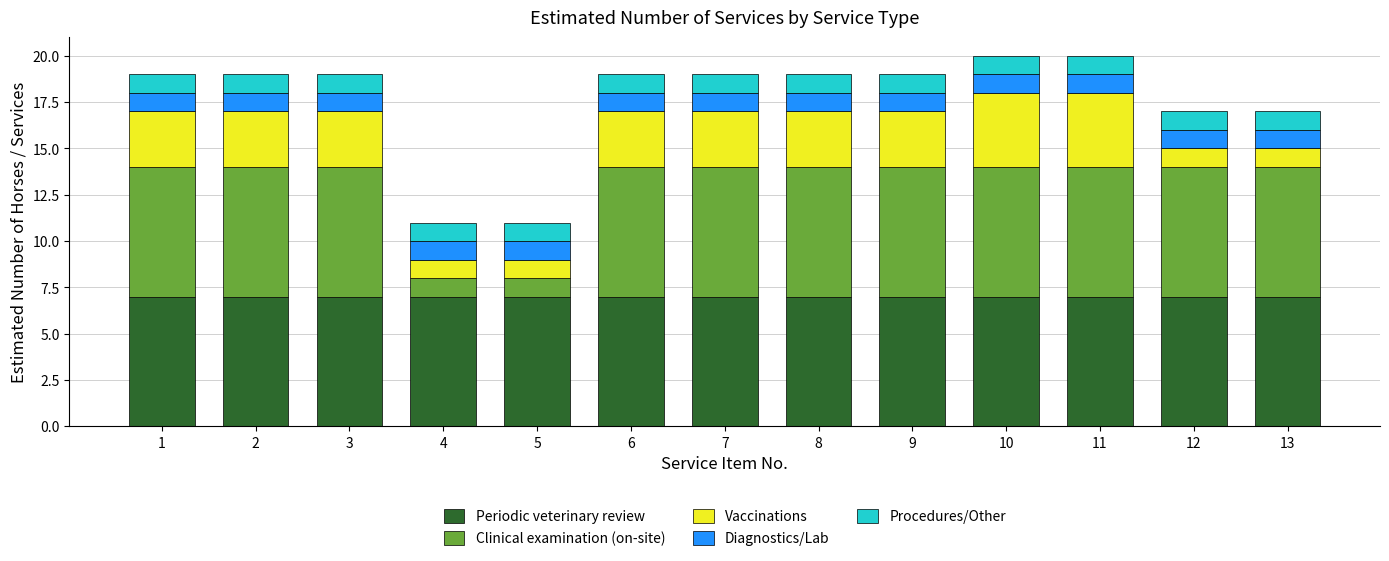

What is the sum of all Periodic veterinary review values?

91